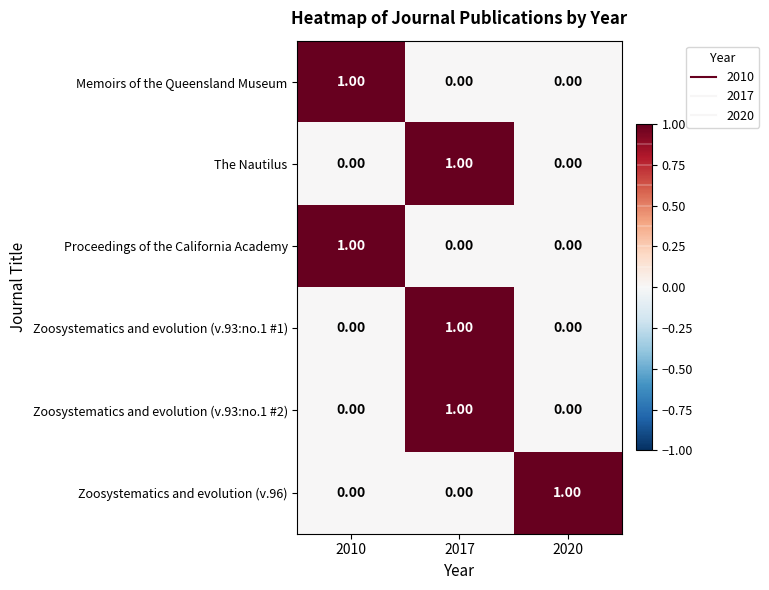

At which category is the sum across all series the highest?

2017